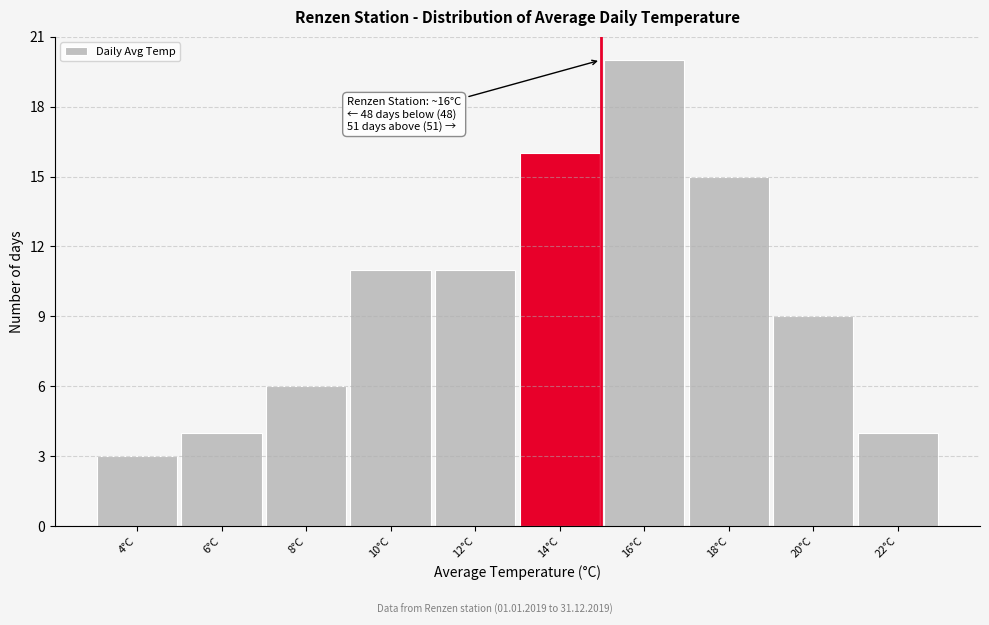

Reading right to left, transcribe all the data shown in this chart.

22°C=4	20°C=9	18°C=15	16°C=20	14°C=16	12°C=11	10°C=11	8°C=6	6°C=4	4°C=3